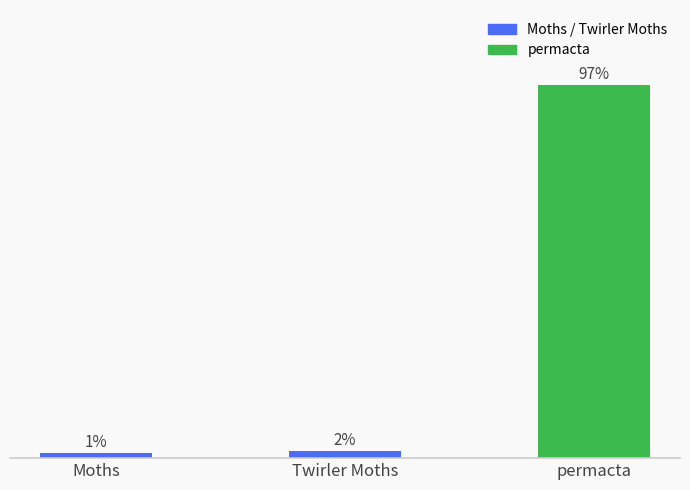

What is the average value?

33.3